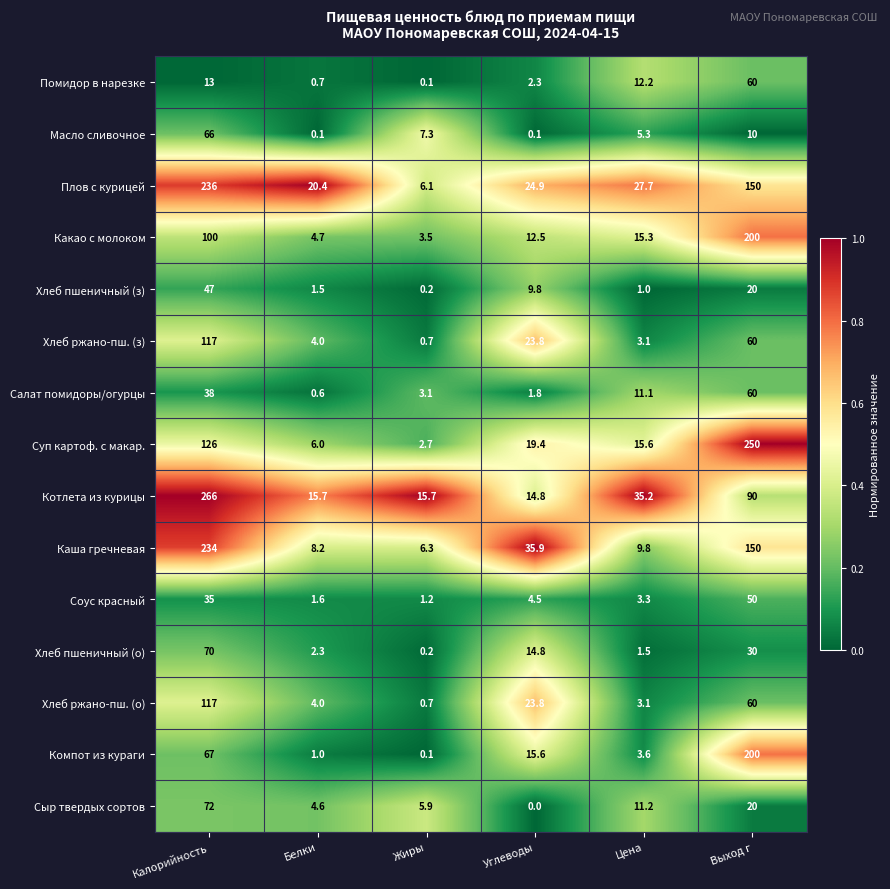

How many data points in Помидор в нарезке are above 12?

3